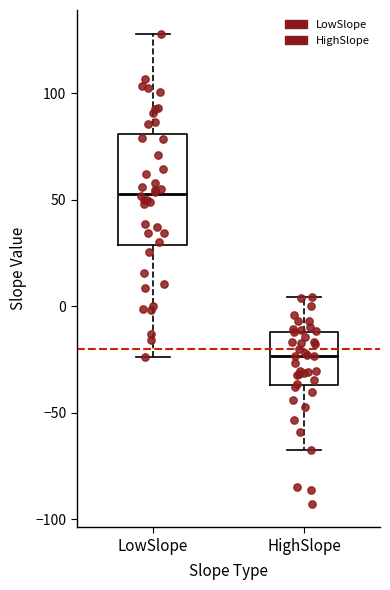

Where is the lower edge of the box for HighSlope on the y-axis? The values are not printed on the chart, so give them approximately, as read against the axis.

-35